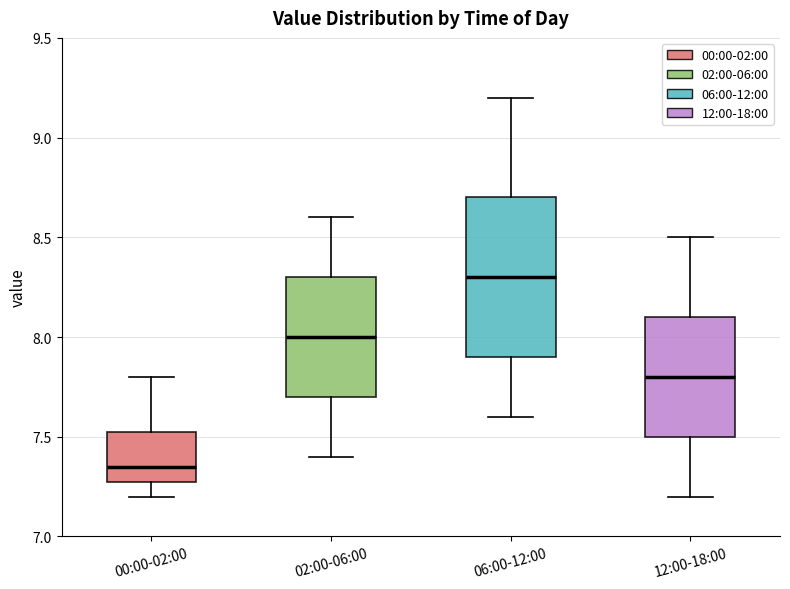

Comparing the boxes themselves (not the whiskers), which one is the tallest?

06:00-12:00